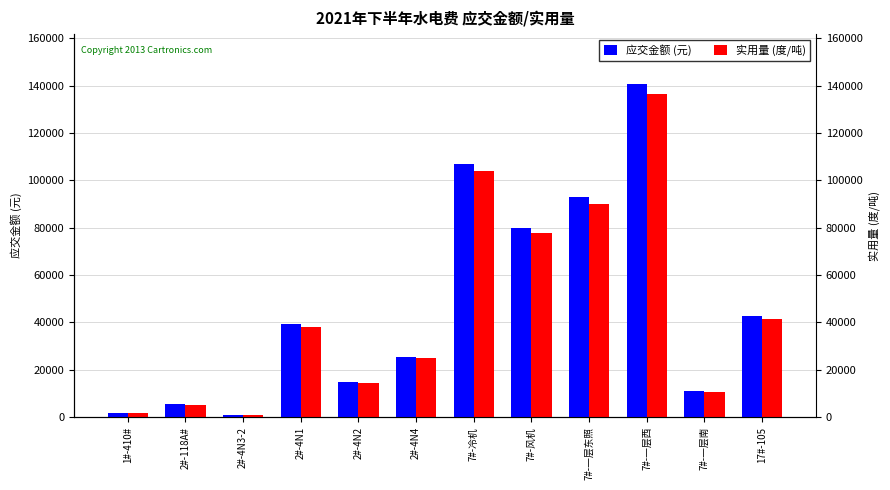

What is the smallest value displayed?

1020.0